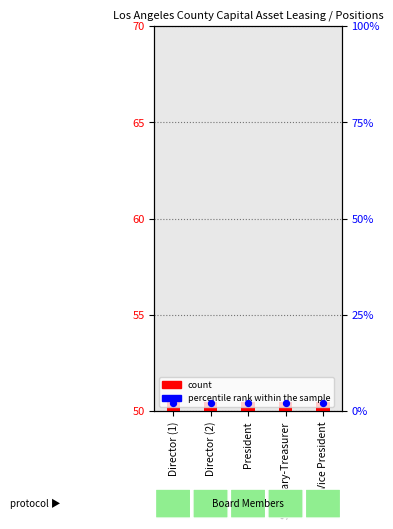

At how many categories does at least one series exceed 1?

5